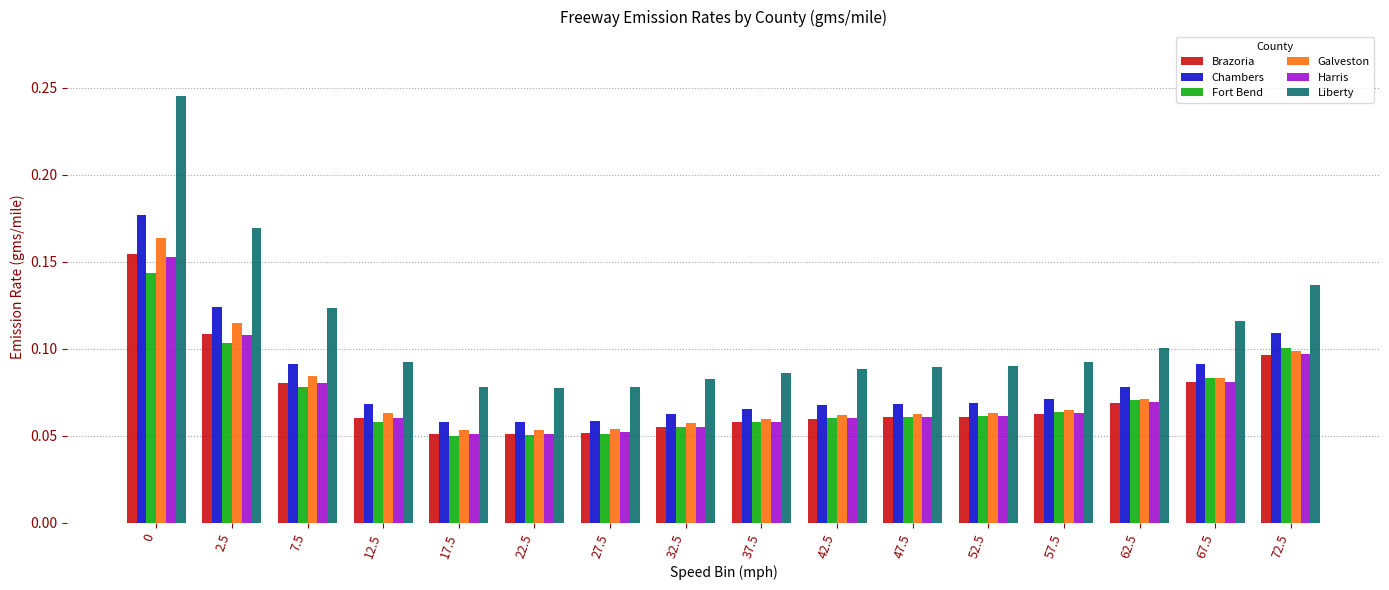

True or false: Fort Bend has a value of 0.1 at 37.5.

True